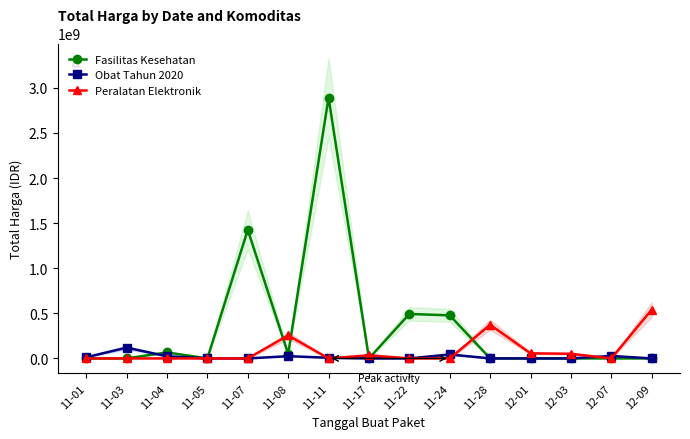

How many distinct data groups are displayed?

3